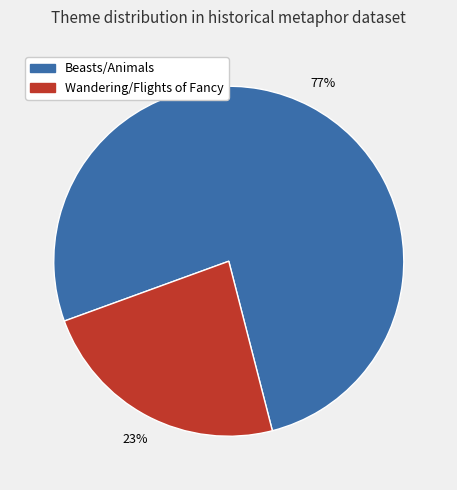

To the nearest percent, what is the average slice percentage?

50%